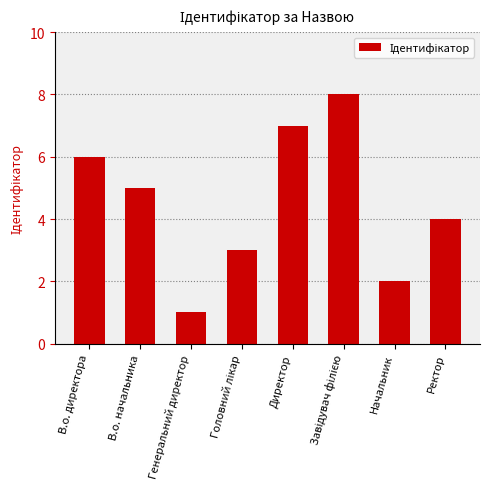

What is the label of the 5th bar from the left?

Директор